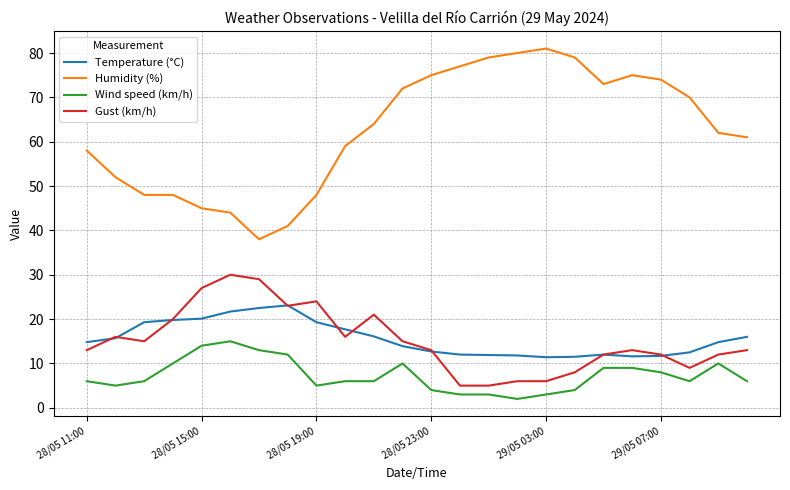

Rank the series by their maximum value, from highest to lowest.

Humidity (%), Gust (km/h), Temperature (°C), Wind speed (km/h)